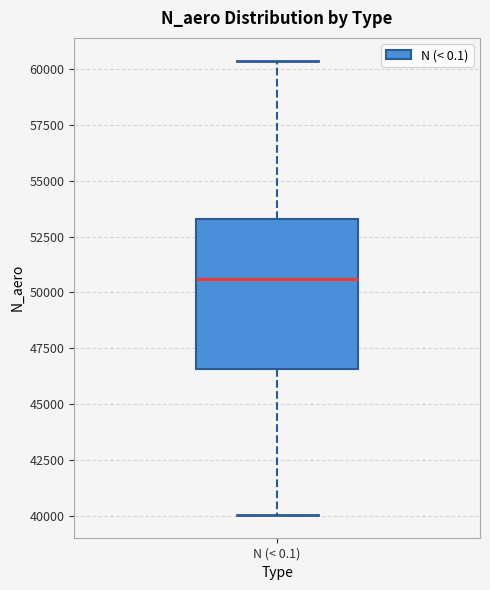

Read this box plot against the y-axis: the position of the median line, the range covered by the box, and the ends of both whiskers. The values are not printed on the chart, so give them approximately, as read against the axis.

median 50500, box 46500 to 53500, whiskers 40000 to 60500